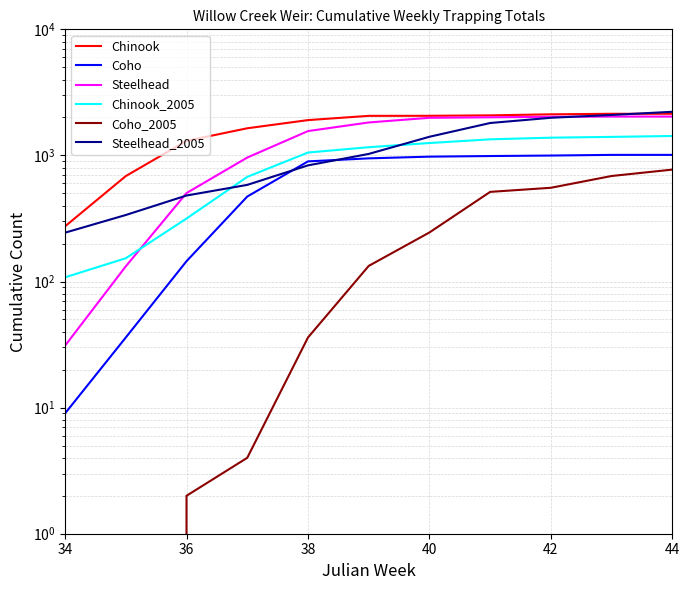

The Coho_2005 series shows 746 at 7. True or false?

False